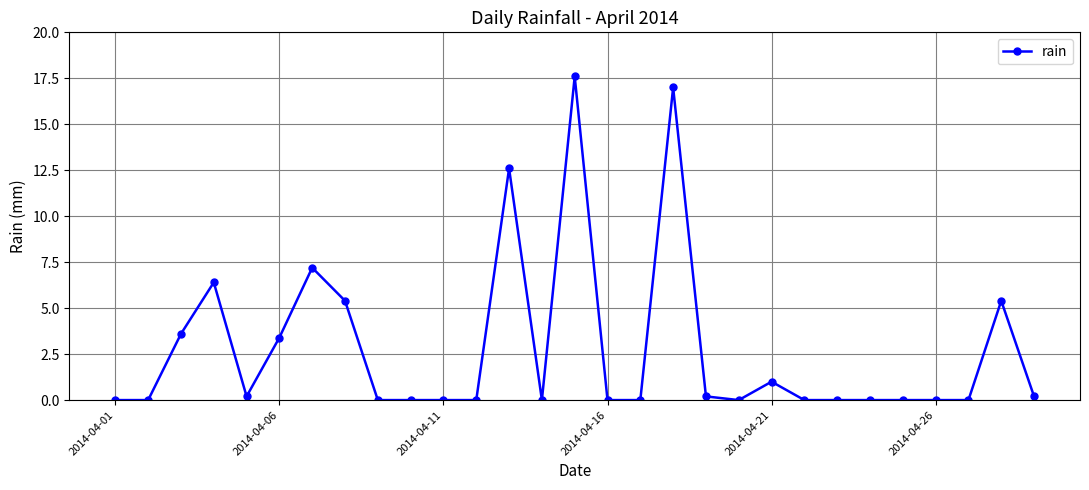

True or false: the data has more than 0 interior local peaks.

True